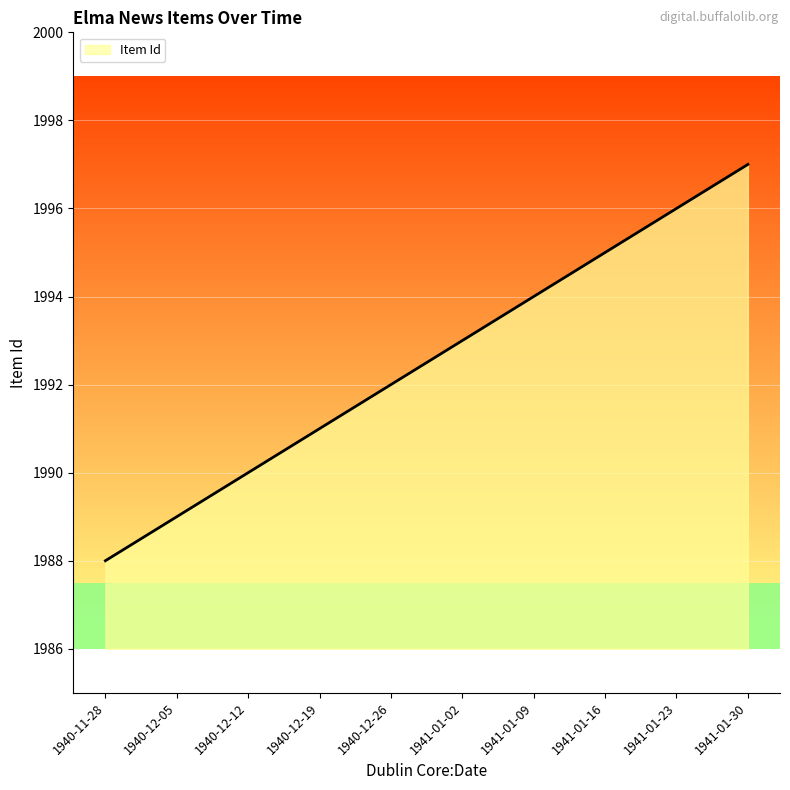

What is the approximate value at 1940-12-12?

1990